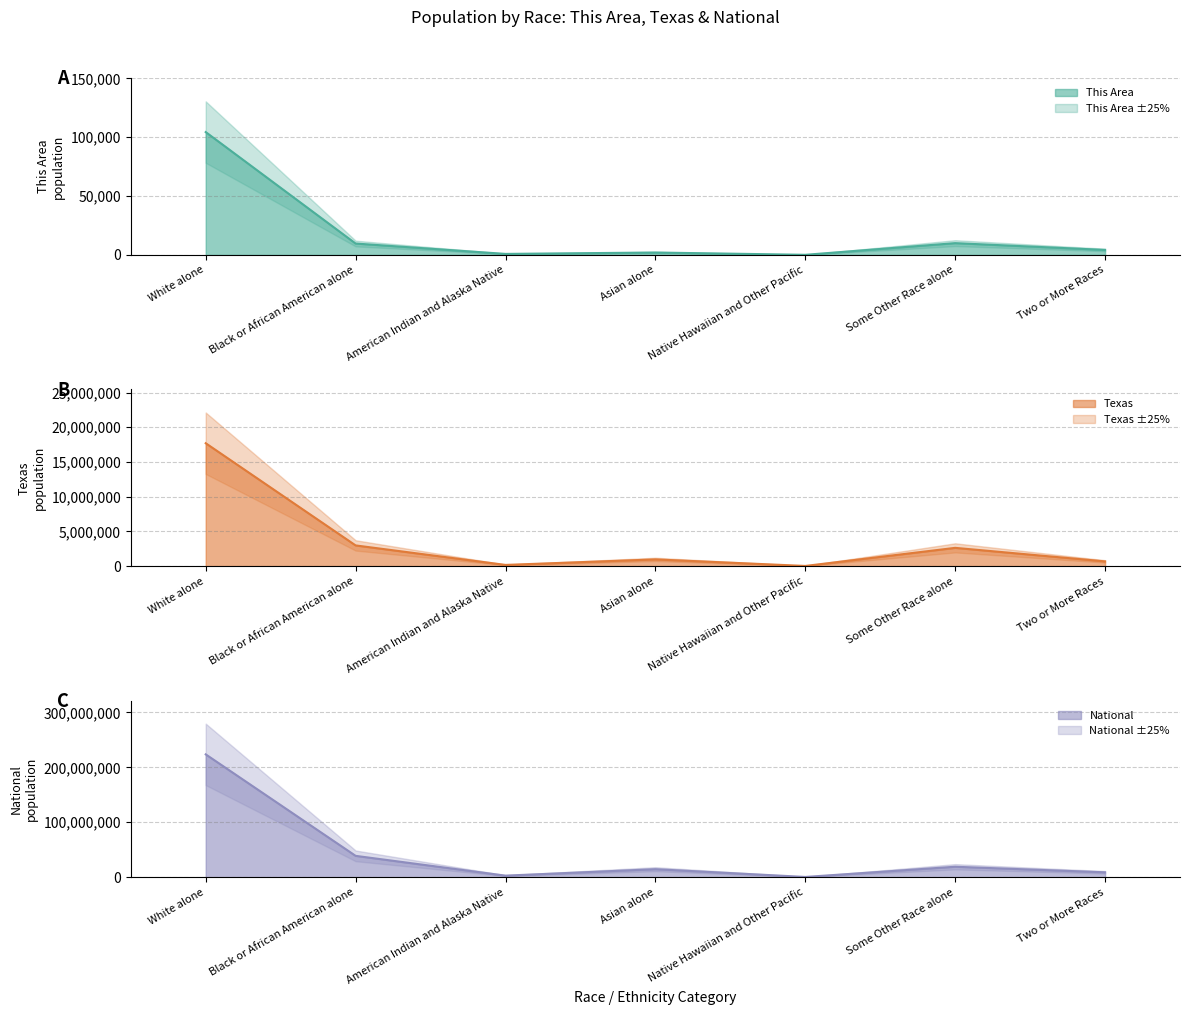

Between American Indian and Alaska Native and Native Hawaiian and Other Pacific, which series saw the biggest shift?

National